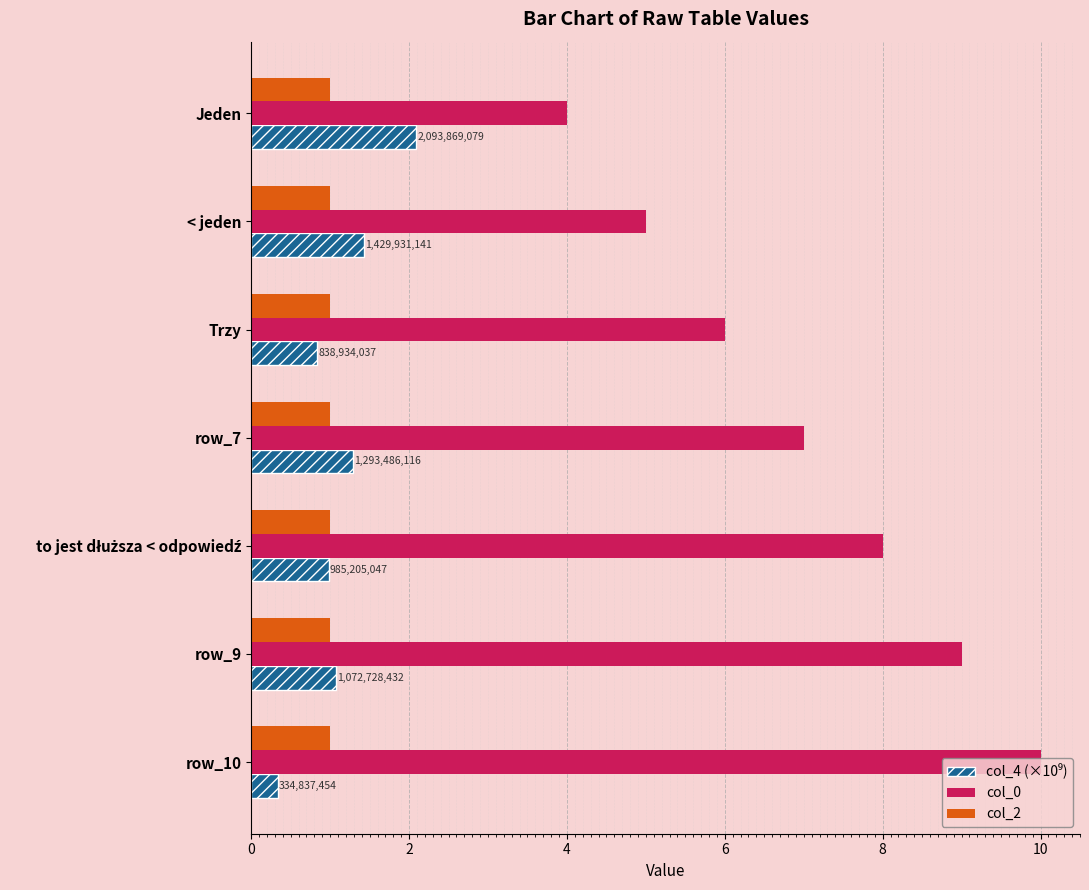

Which series has the largest range (max minus min)?

col_0